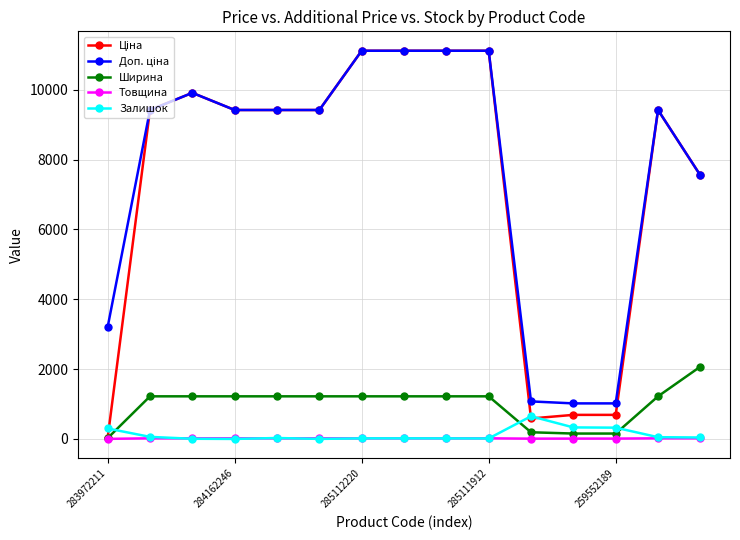

What is the greatest value displayed?

11113.6